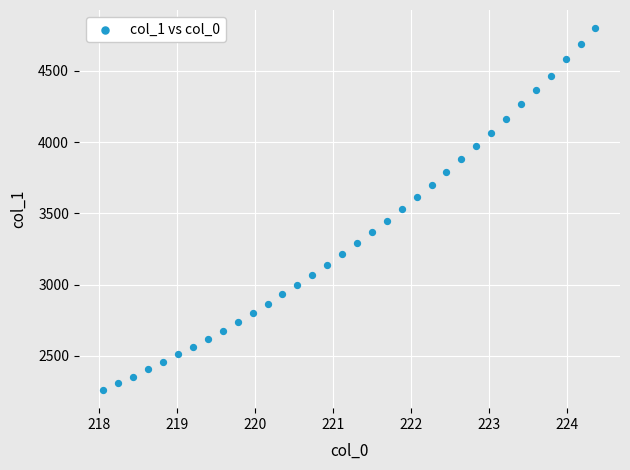

What is the range of X values (max minus min)?

6.3